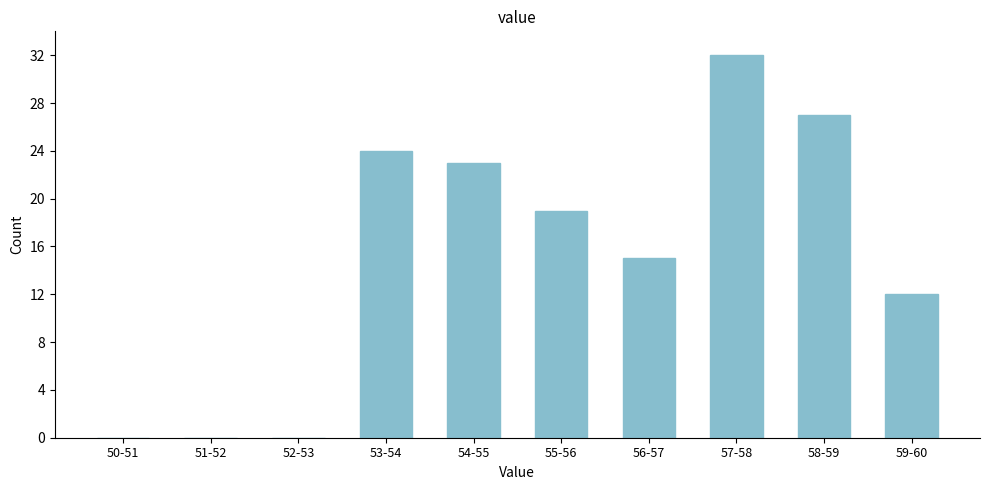

Reading left to right, list all the values displayed in this chart.

50-51=0	51-52=0	52-53=0	53-54=24	54-55=23	55-56=19	56-57=15	57-58=32	58-59=27	59-60=12